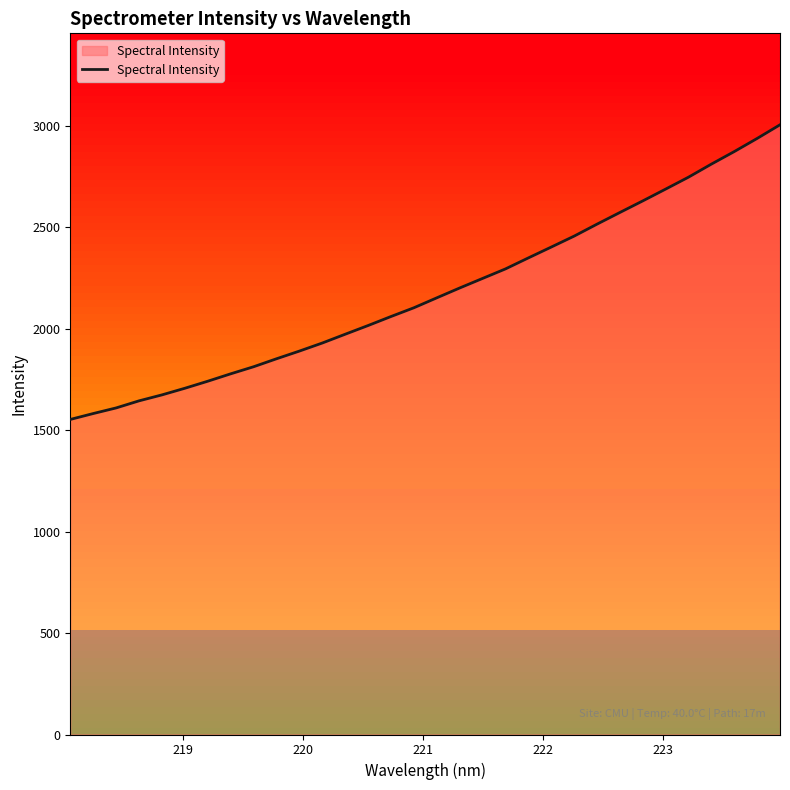

What is the sum of all values?

69800.4